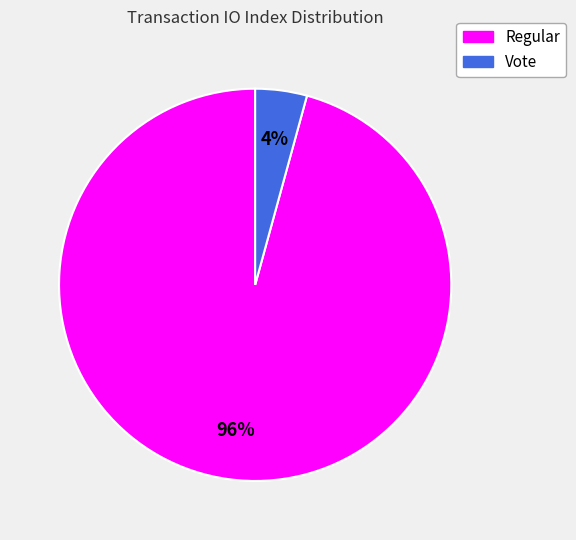

How many segments does this pie chart have?

2